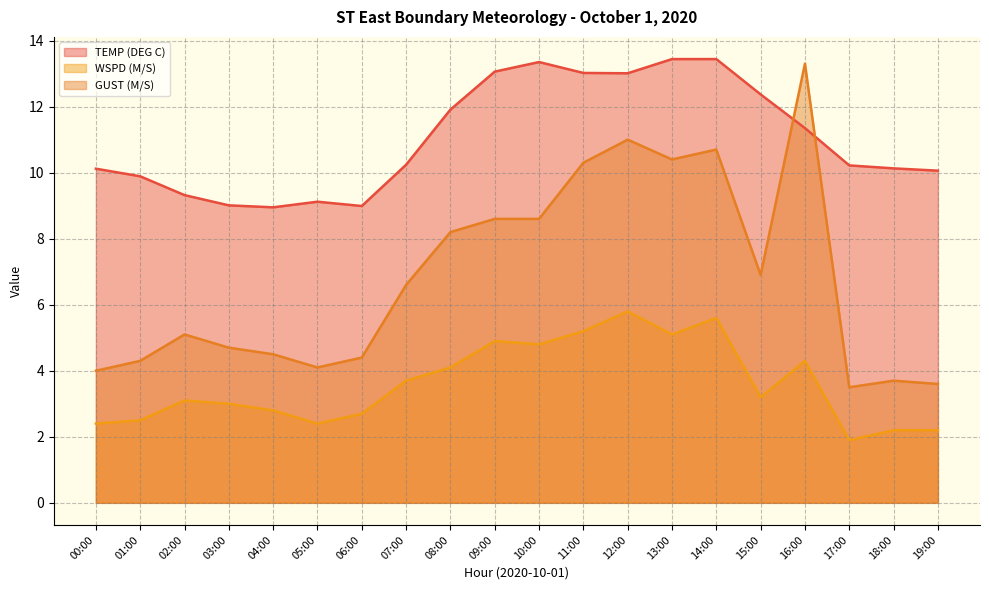

What are all the series names shown in the legend?

TEMP (DEG C), WSPD (M/S), GUST (M/S)